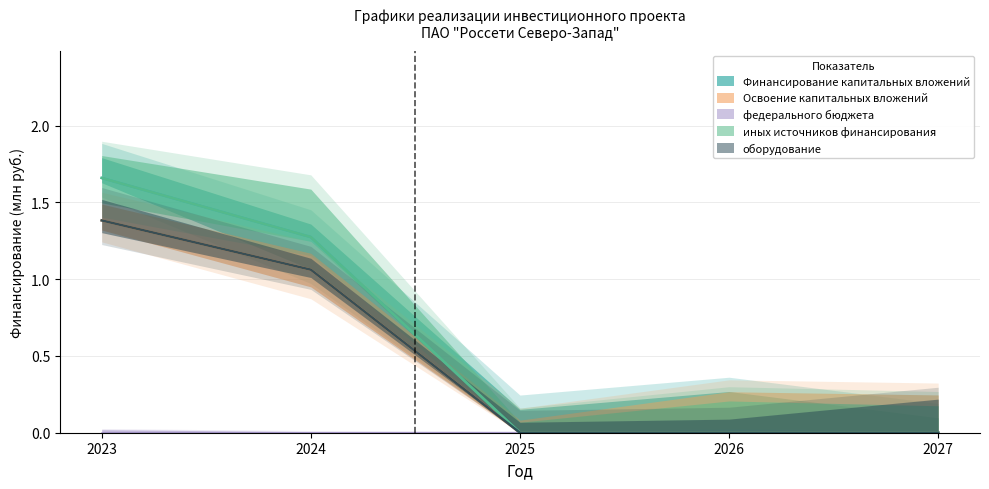

Between 2025 and 2027, which series saw the biggest shift?

Финансирование капитальных вложений